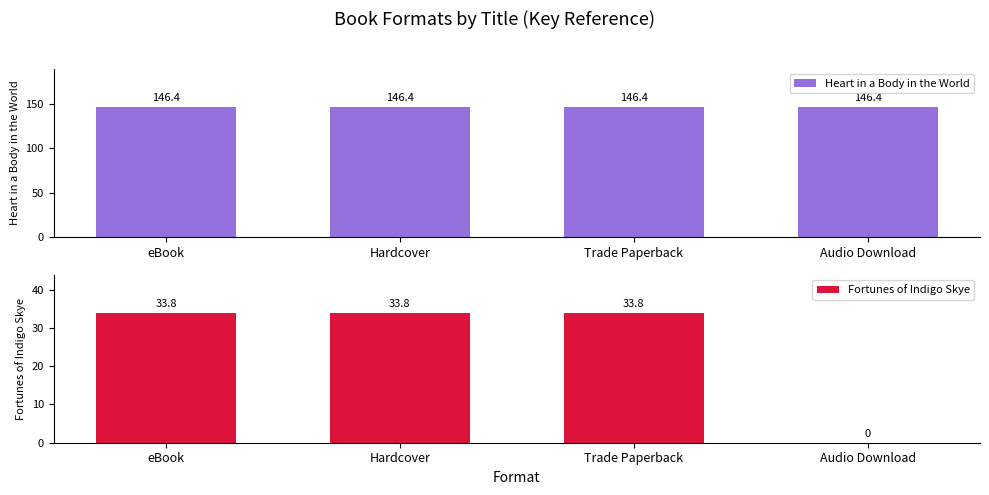

What value does the Fortunes of Indigo Skye series have at eBook?

33.8